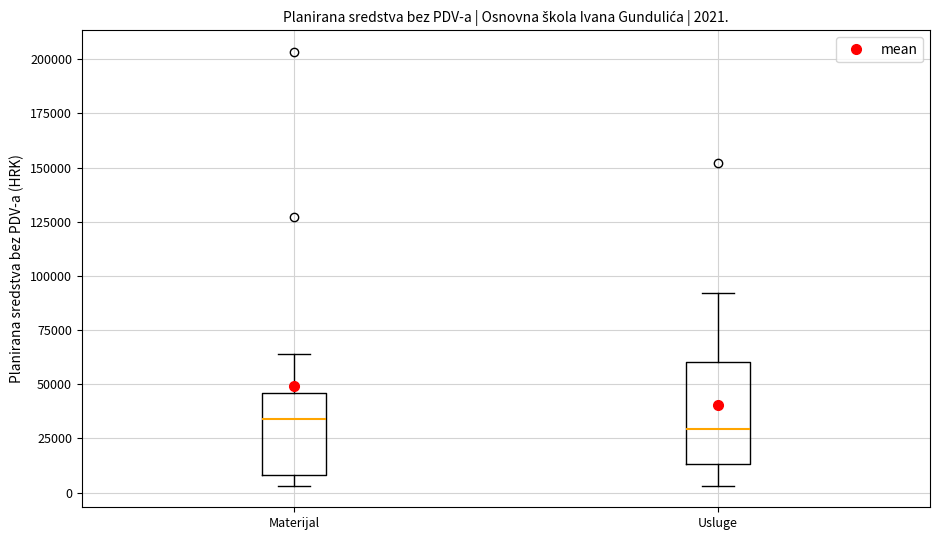

Comparing the boxes themselves (not the whiskers), which one is the tallest?

Usluge